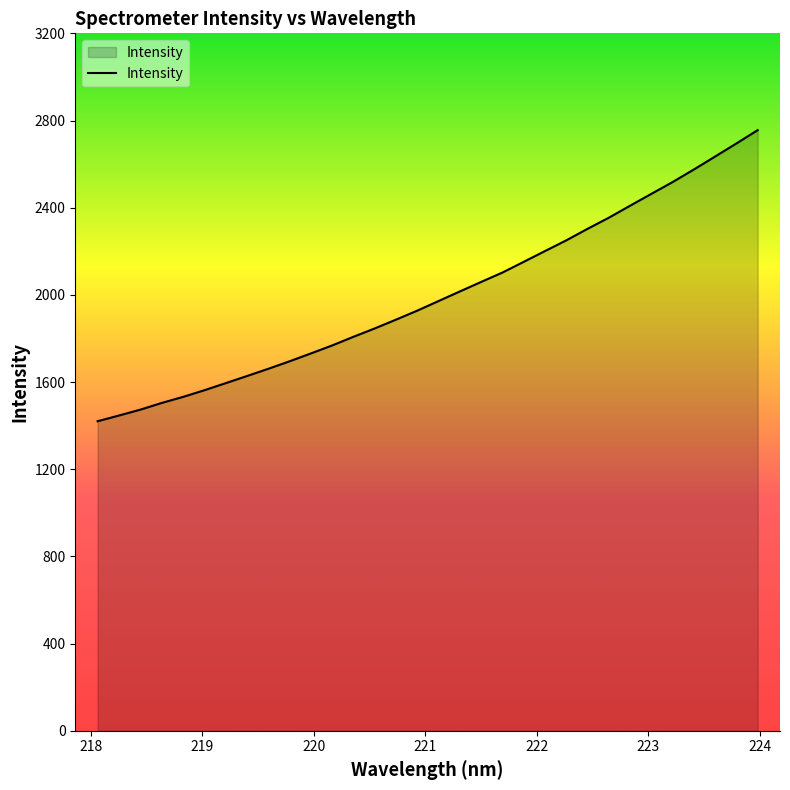

What is the minimum value shown in the chart?

1420.2